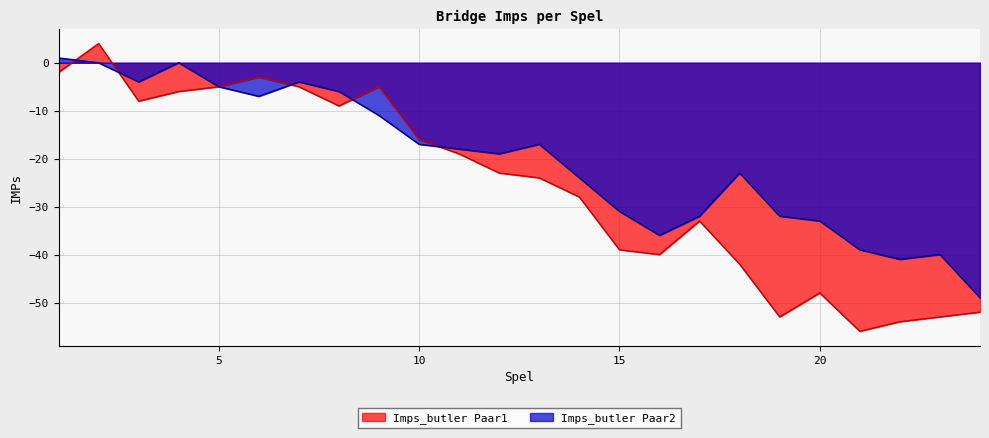

Which series changed the most between 5 and 19?

Spel (Paar1)